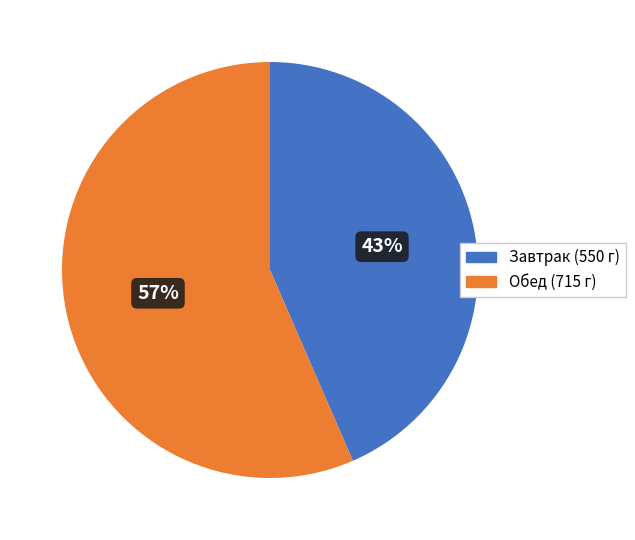

Rank the categories by value from lowest to highest.

Завтрак (550 г), Обед (715 г)